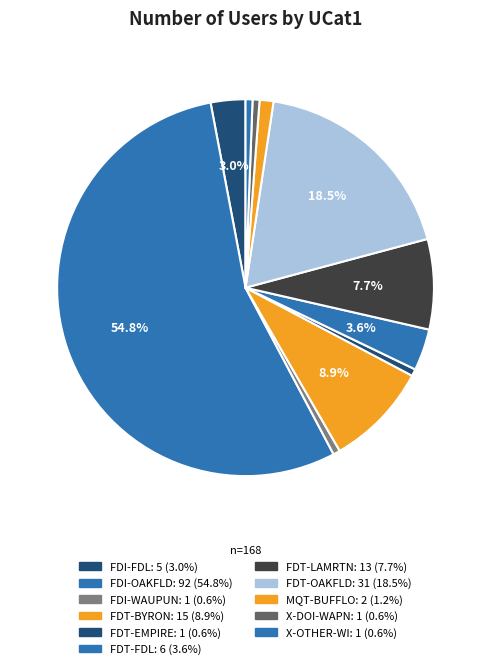

How many segments does this pie chart have?

11